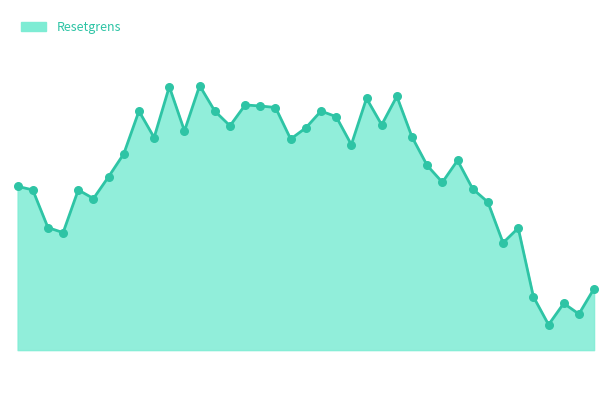

Is this an area chart (filled region under the line)?

Yes